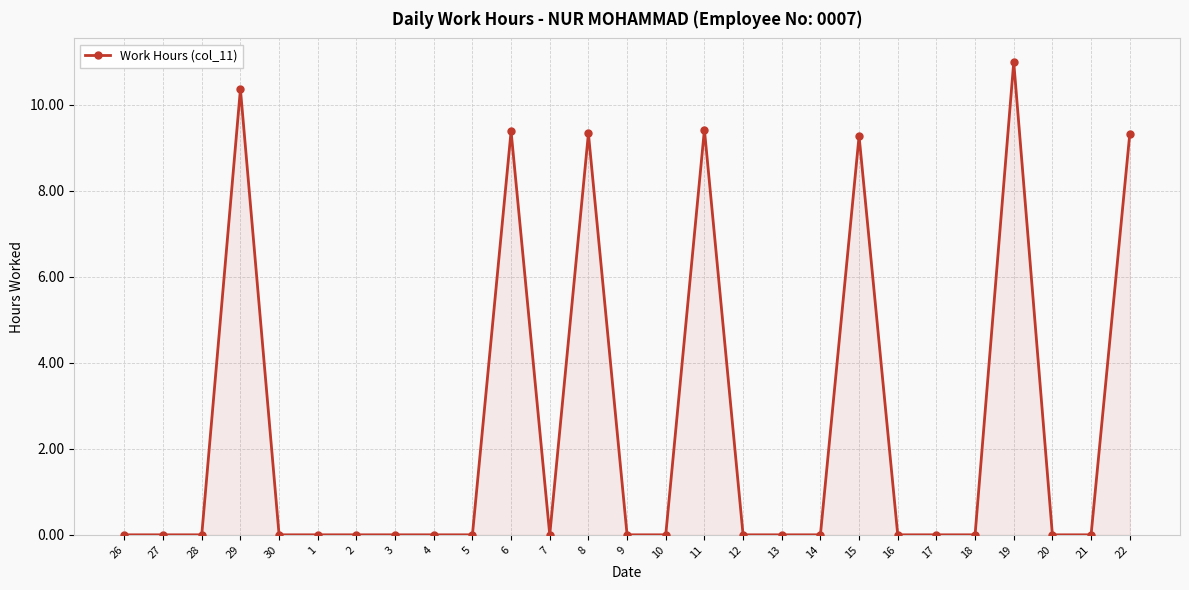

What is the label of the 17th point from the left?

12